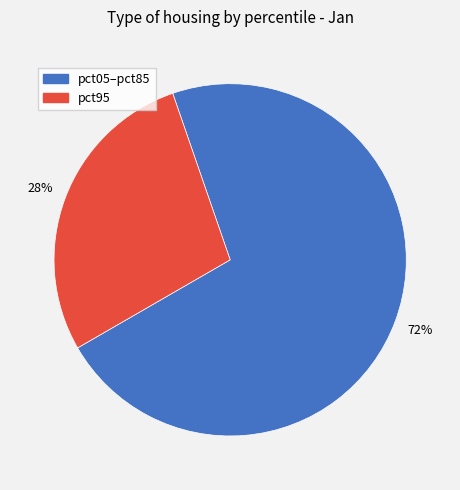

Combined, do pct05–pct85 and pct95 account for over 50%?

Yes